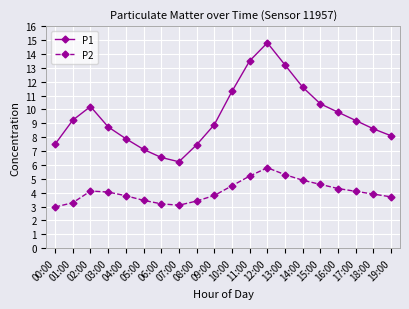

Where does the P2 series first go above 4?

02:00